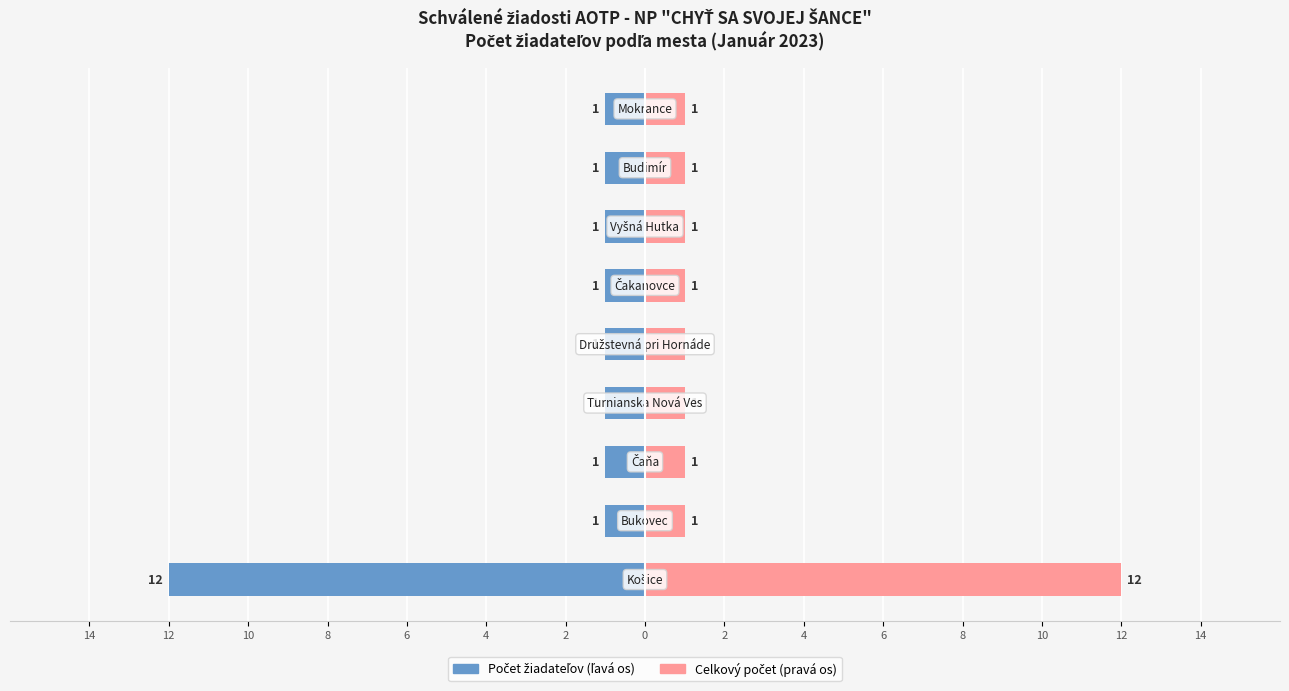

Are the bars grouped side by side (vs. stacked)?

Yes